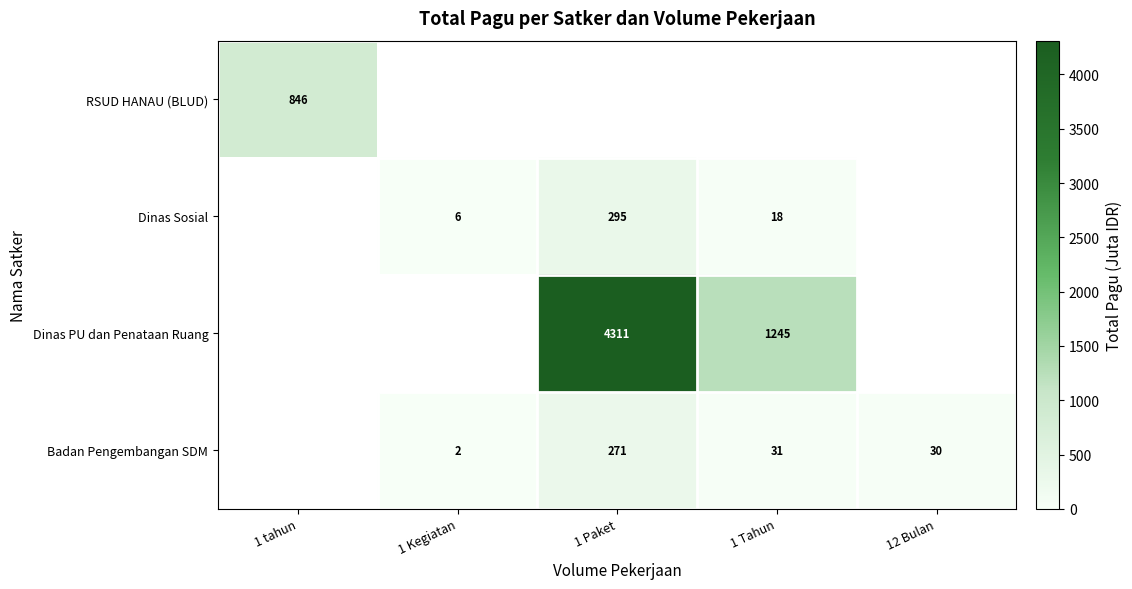

At which category does the chart reach its minimum across all series?

1 Kegiatan